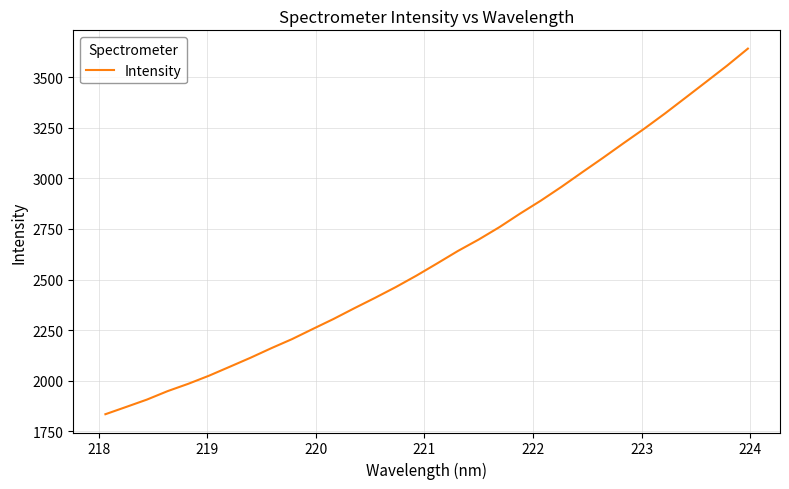

Count the number of values greater than 2580.

16